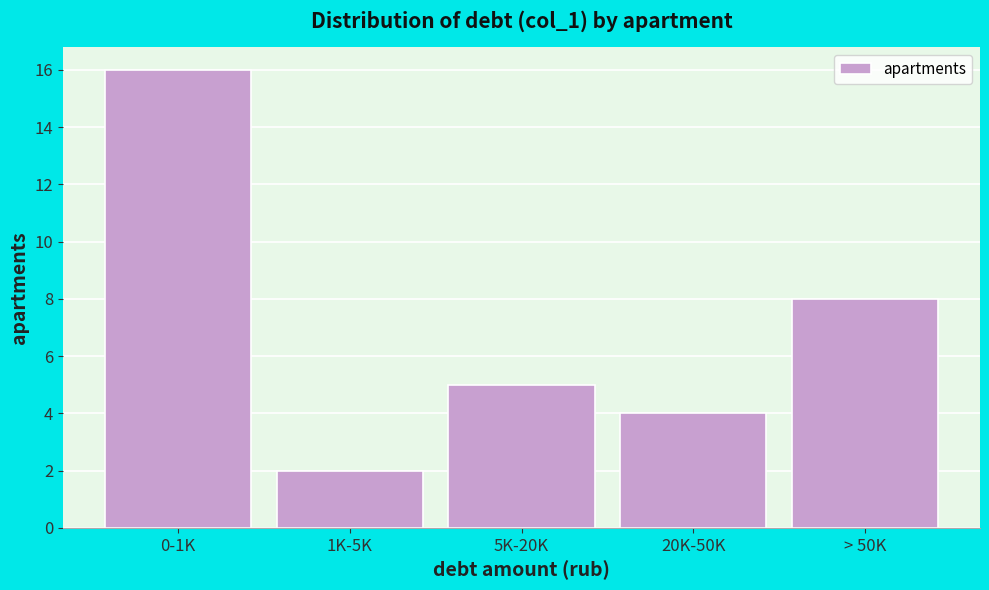

Reading left to right, extract all data points from this chart.

16	2	5	4	8